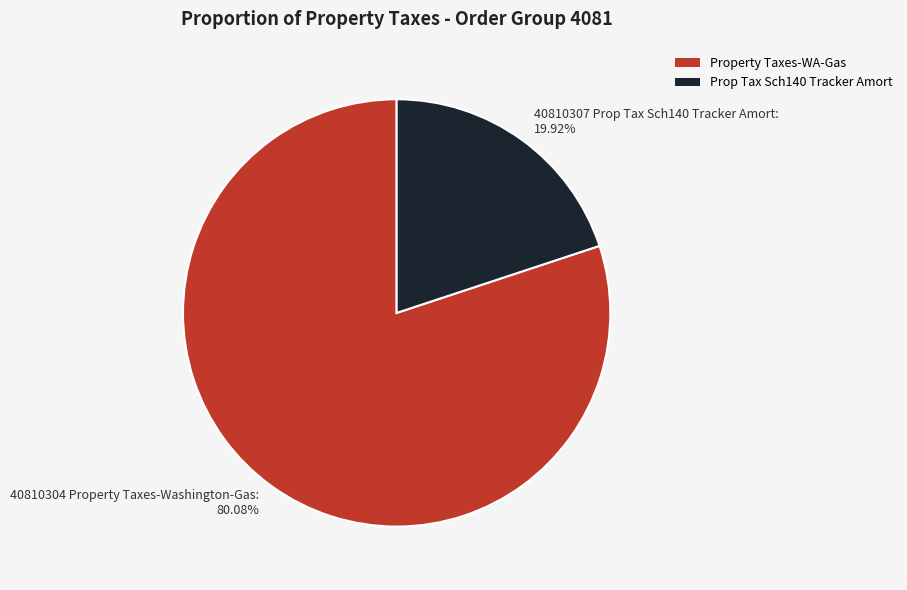

Approximately how many times larger is the value at 40810304 Property Taxes-Washington-Gas compared to 40810307 Prop Tax Sch140 Tracker Amort?

4.0